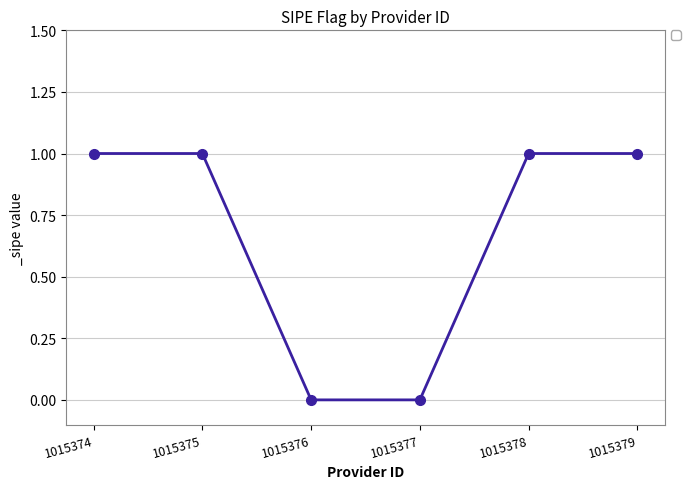

Reading left to right, list all the values displayed in this chart.

1015374=1	1015375=1	1015376=0	1015377=0	1015378=1	1015379=1